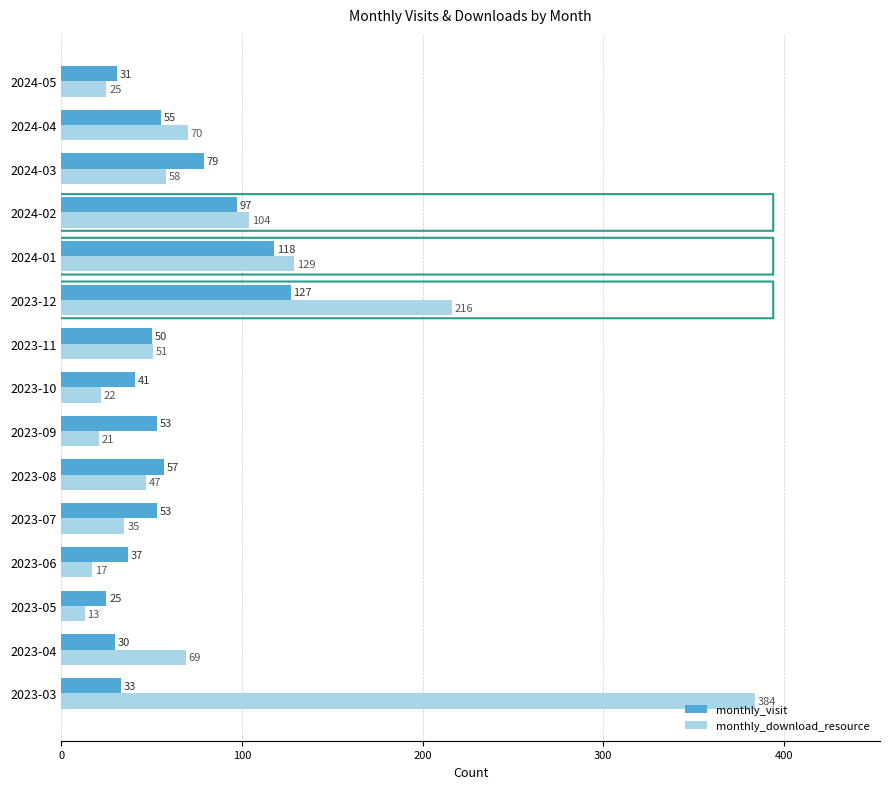

What is the minimum value for monthly_visit?

25